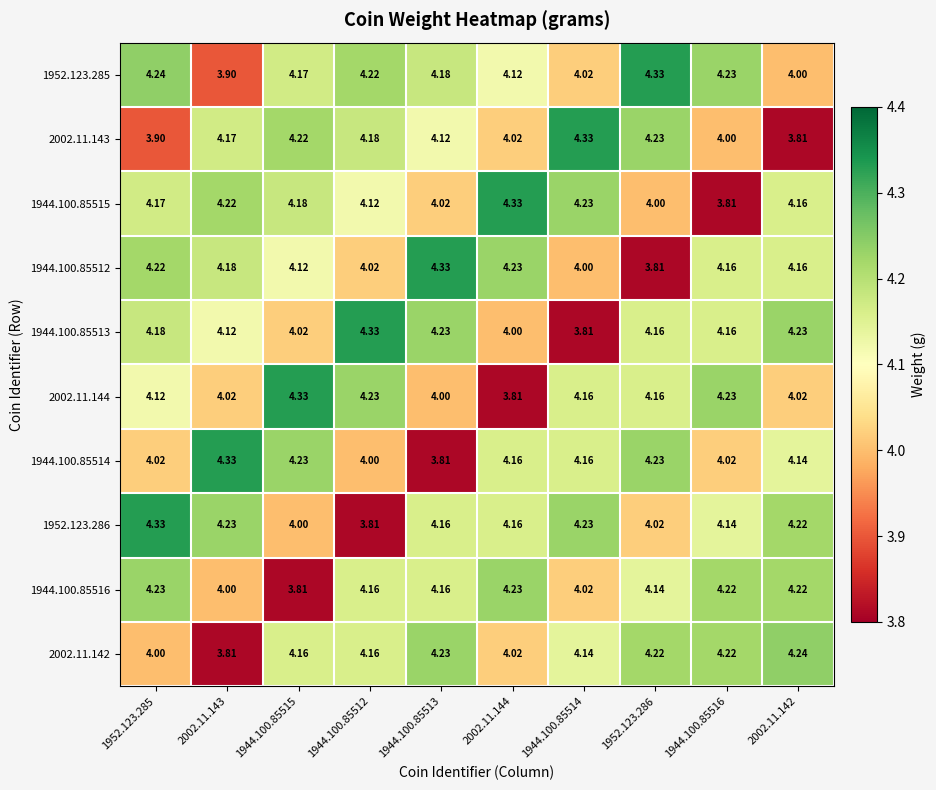

Is the value of 1944.100.85515 at 1952.123.285 greater than the value of 1944.100.85514 at 2002.11.144?

Yes